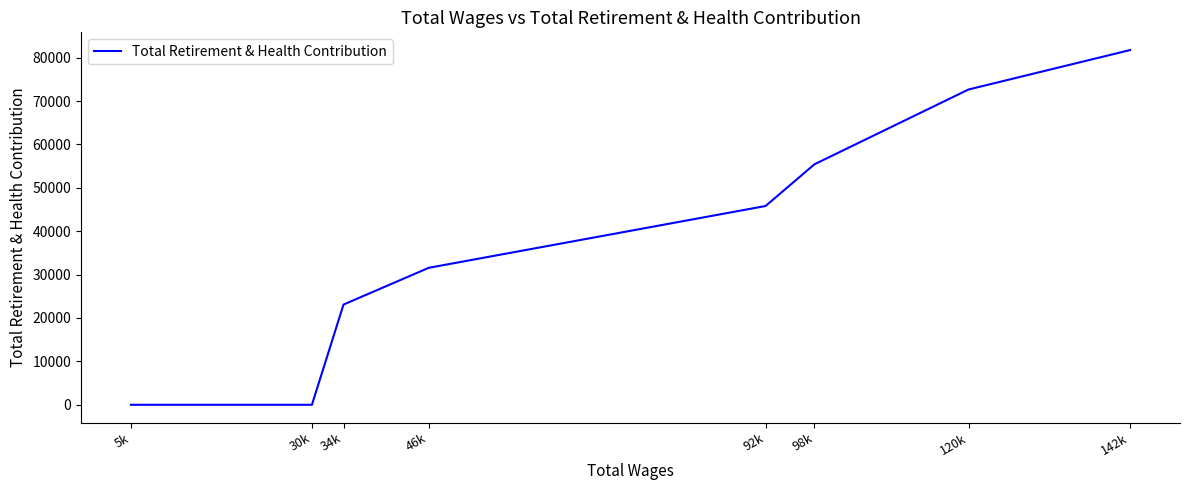

What is the change in value from 92k to 30k?

-45805